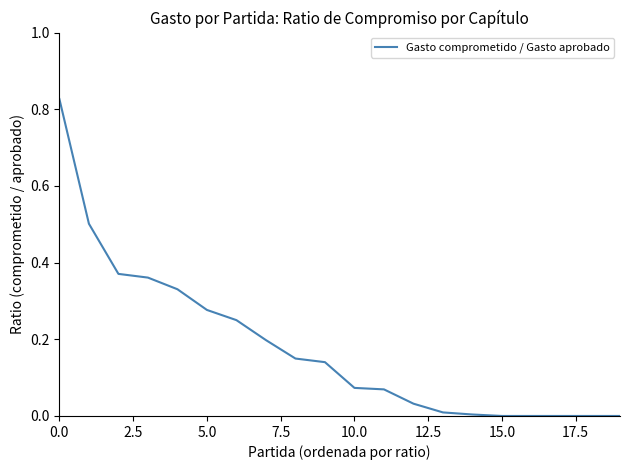

How many lines are shown in the chart?

1